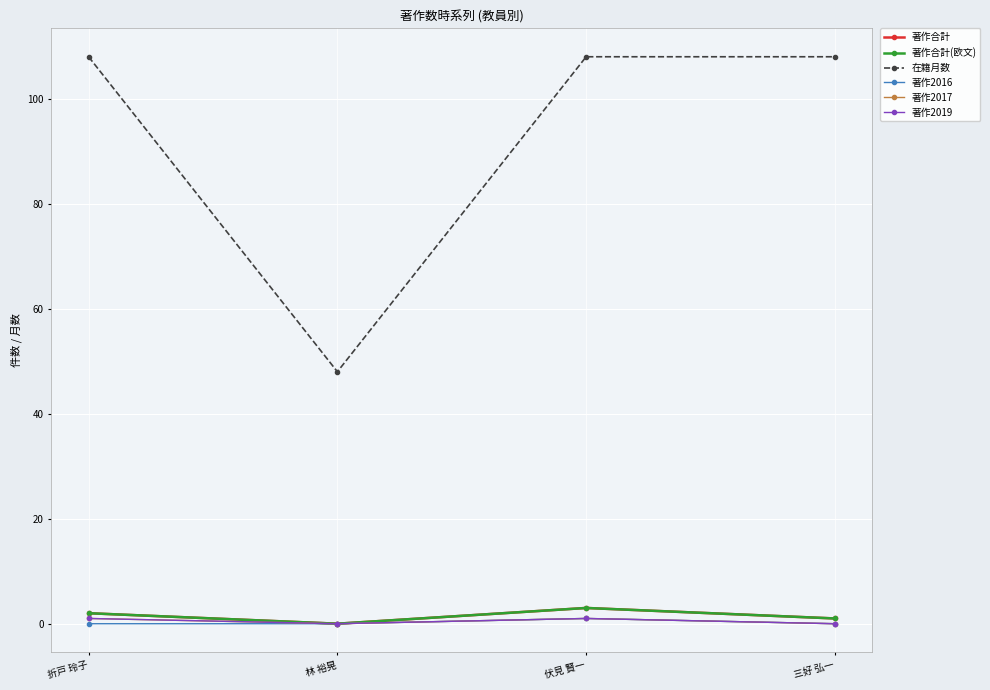

Is this an area chart (filled region under the line)?

No